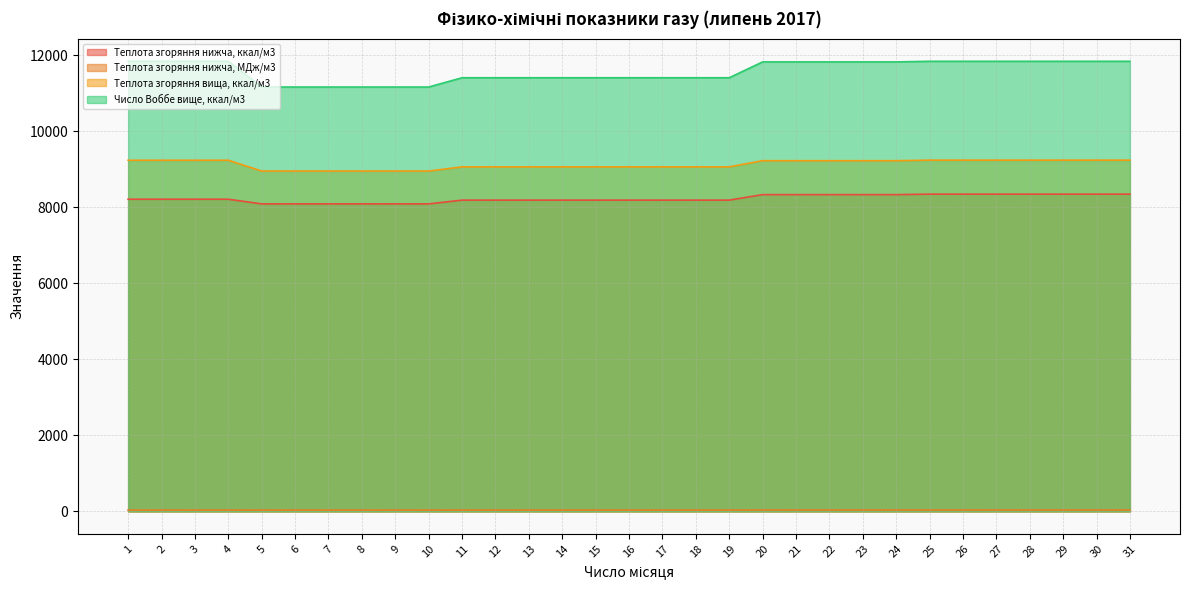

How many data points does each series have?

31